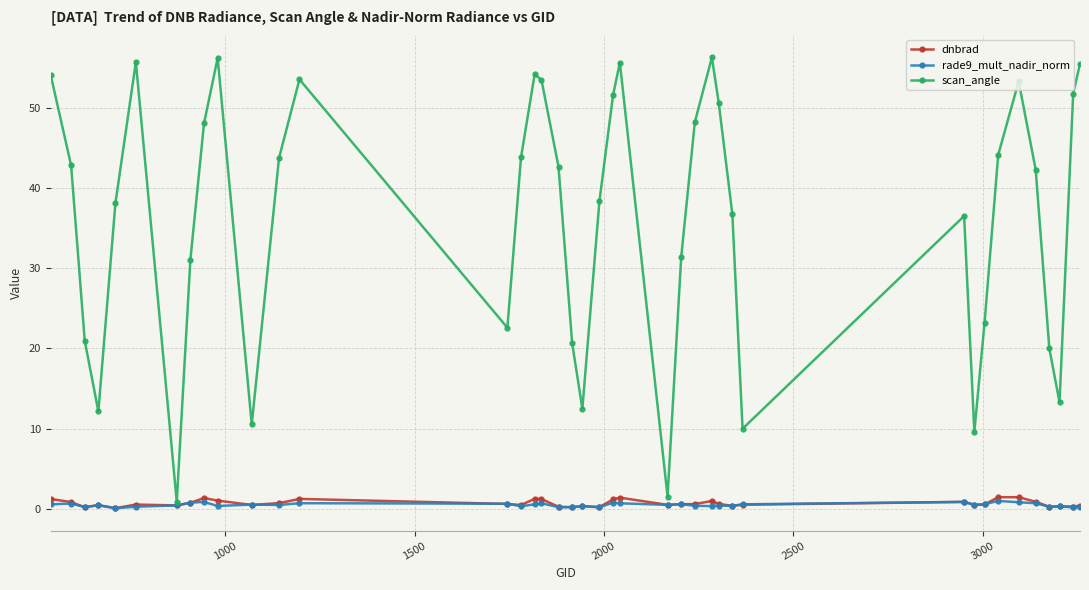

True or false: scan_angle has more than 2 points higher than both neighbors.

True